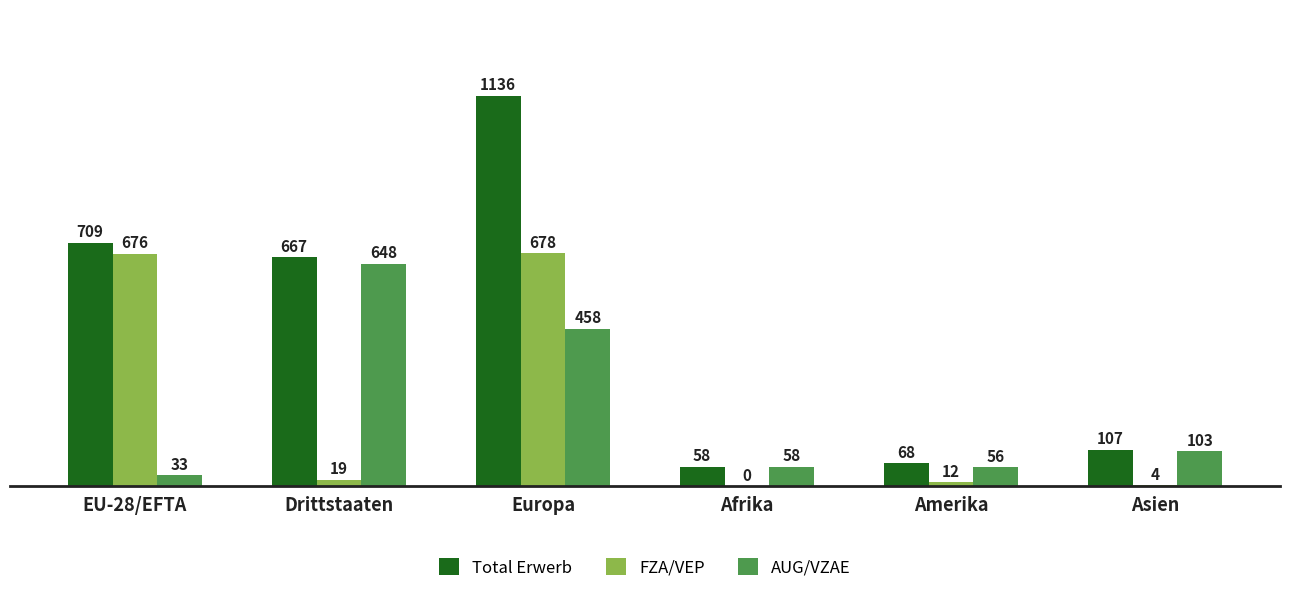

What is the total value across all series at EU-28/EFTA?

1418